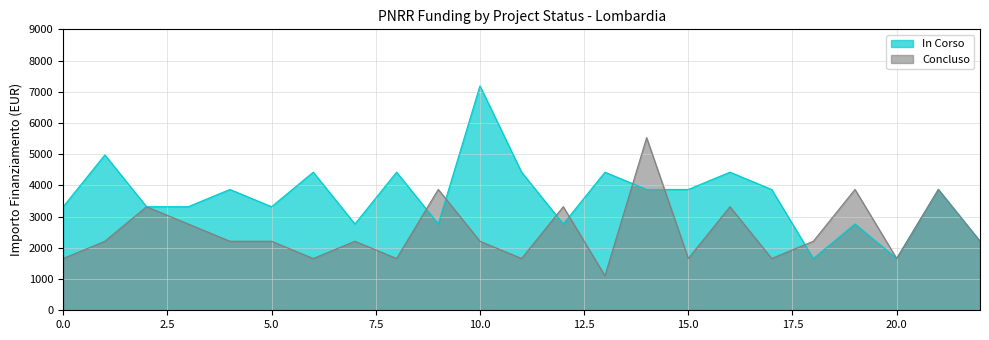

What is the lowest value of the In Corso series?

1659